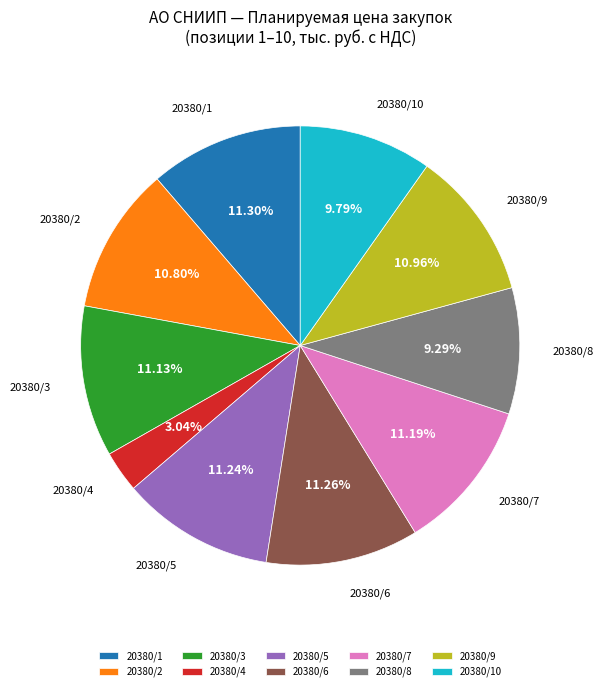

Count the number of slices in the pie.

10